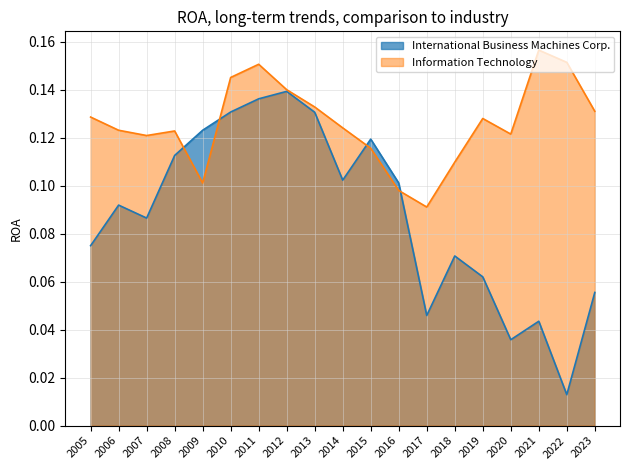

True or false: International Business Machines Corp. and Information Technology cross at least once.

True